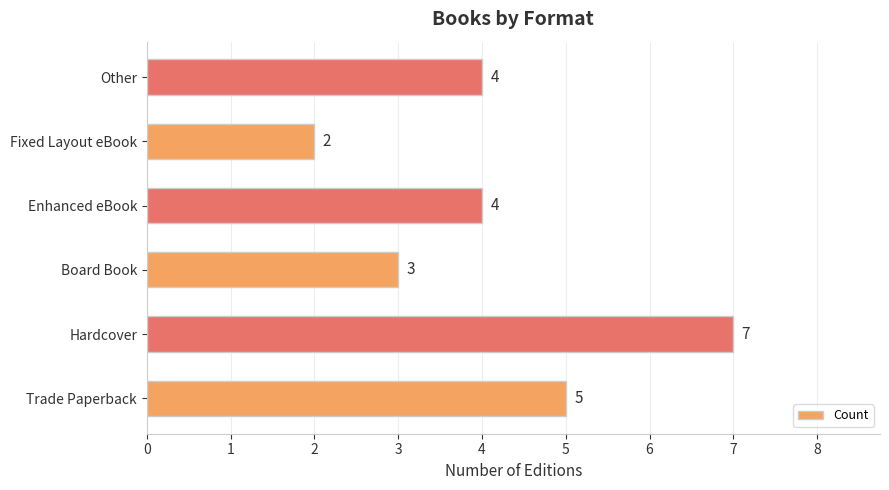

What is the difference between the values at Hardcover and Fixed Layout eBook?

5